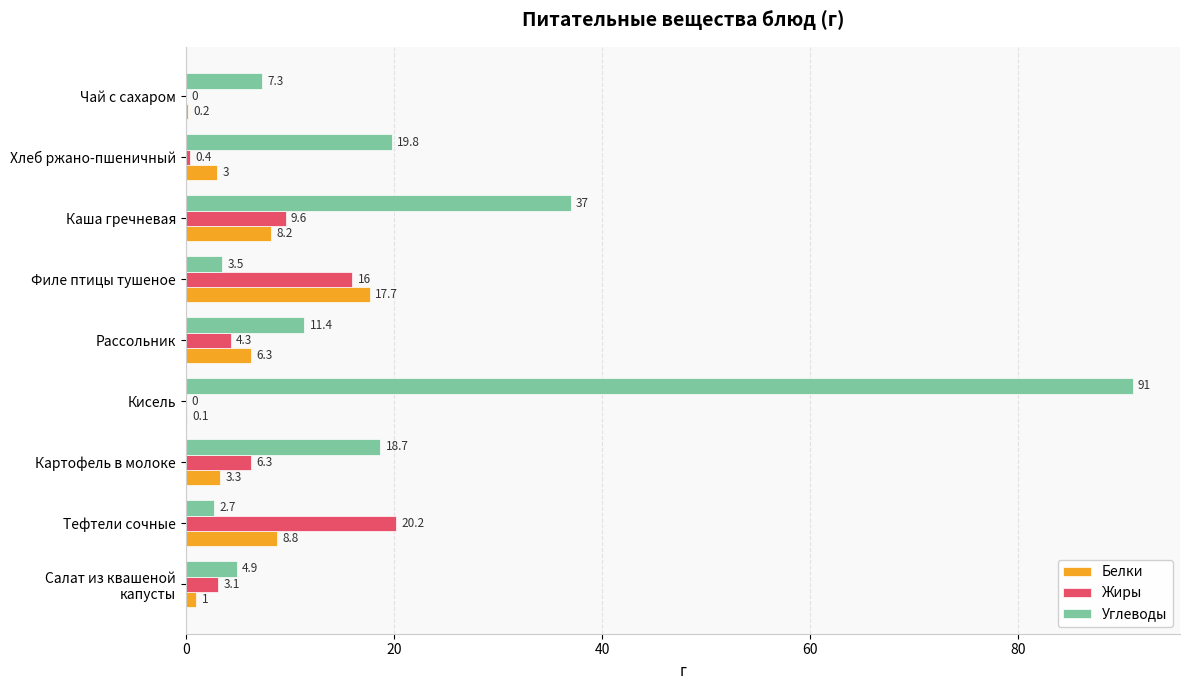

What is the maximum value for Жиры?

20.2